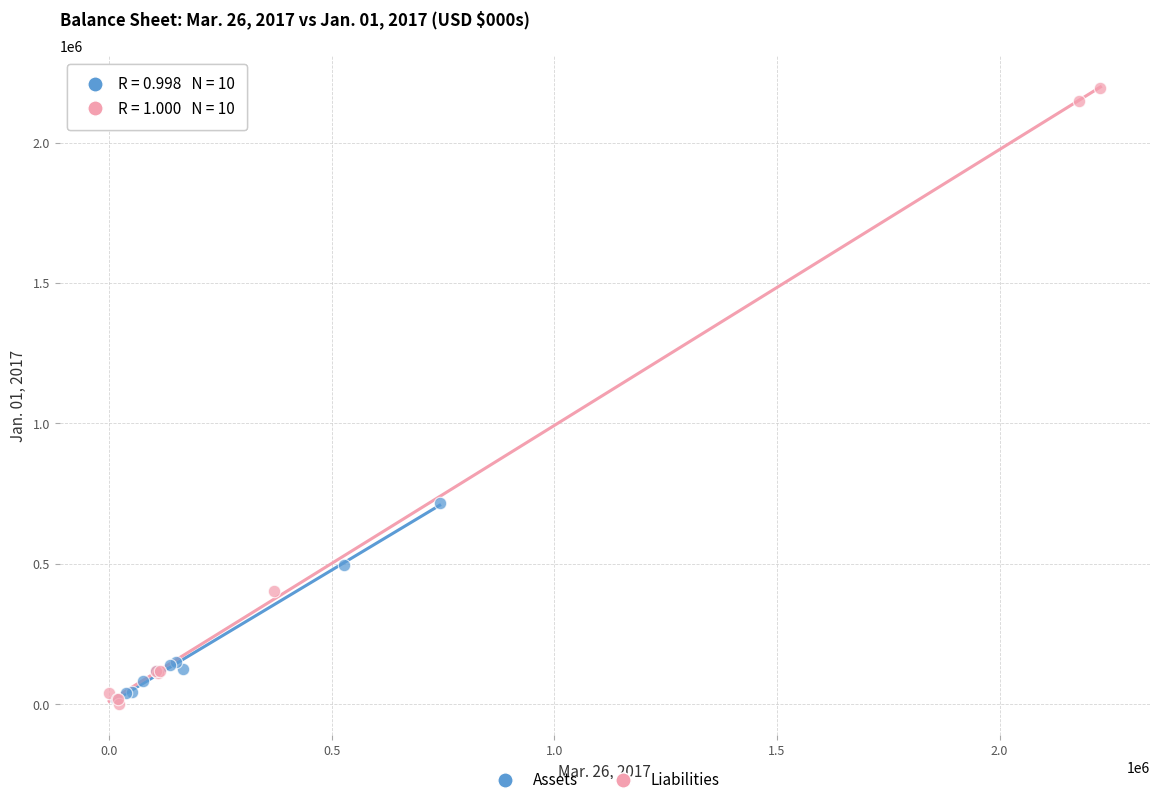

Which series contains the highest Y value?

Liabilities